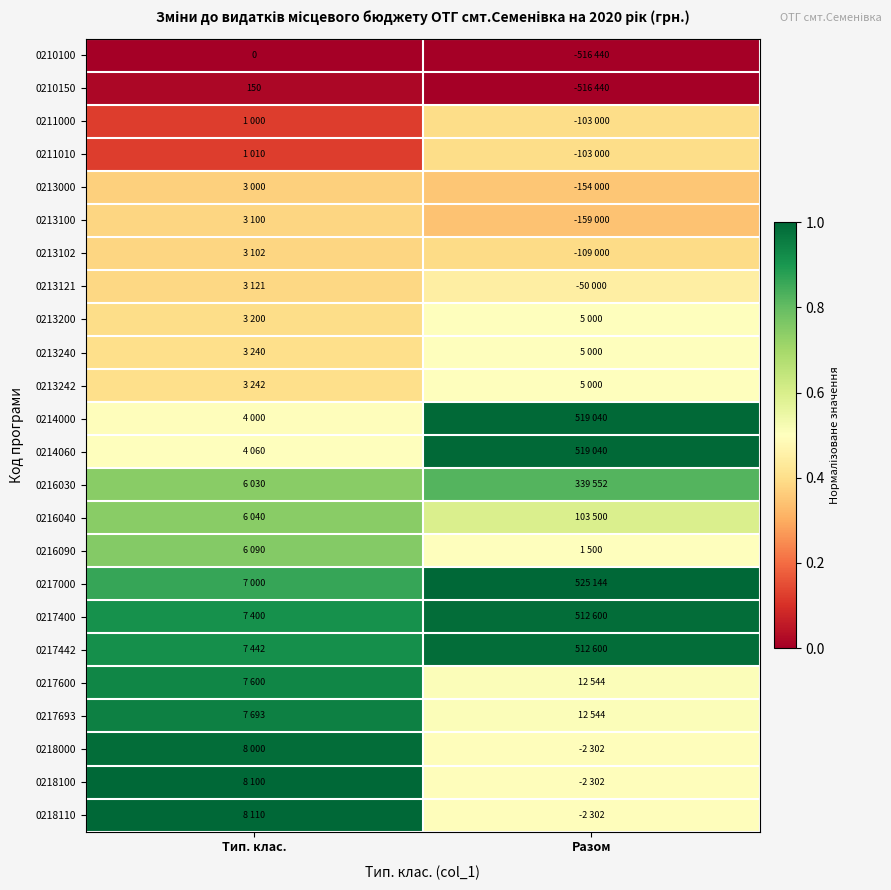

Which category has the highest value in the 0218000 series?

Тип. клас.